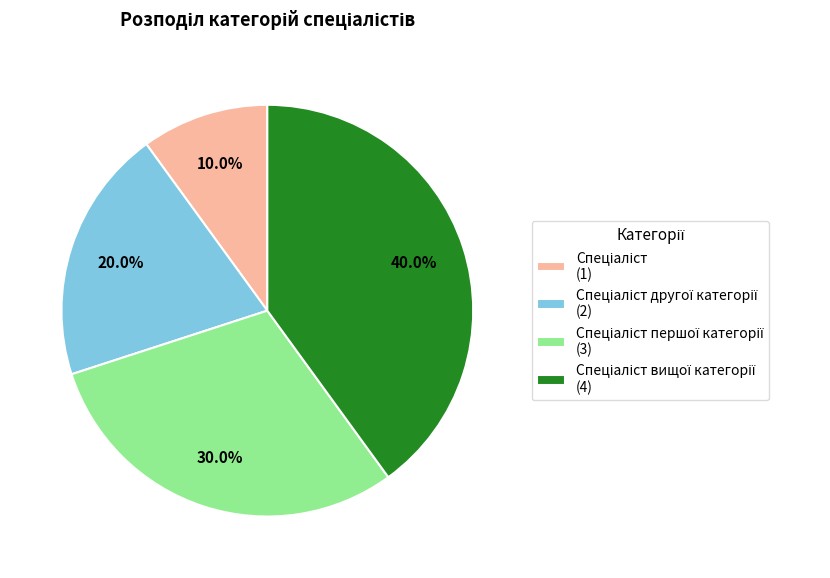

Is there a majority slice in this chart?

No